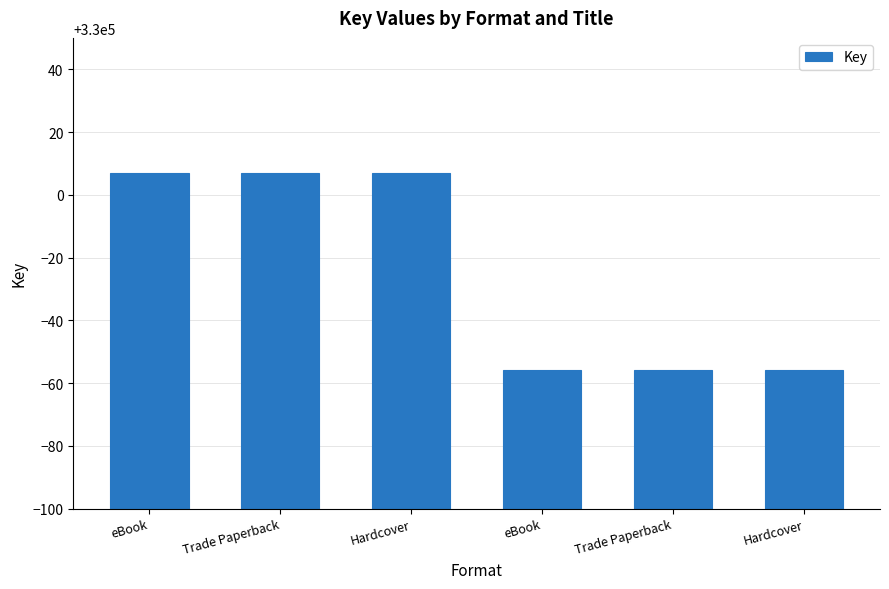

At which category does the chart reach its peak across all series?

eBook